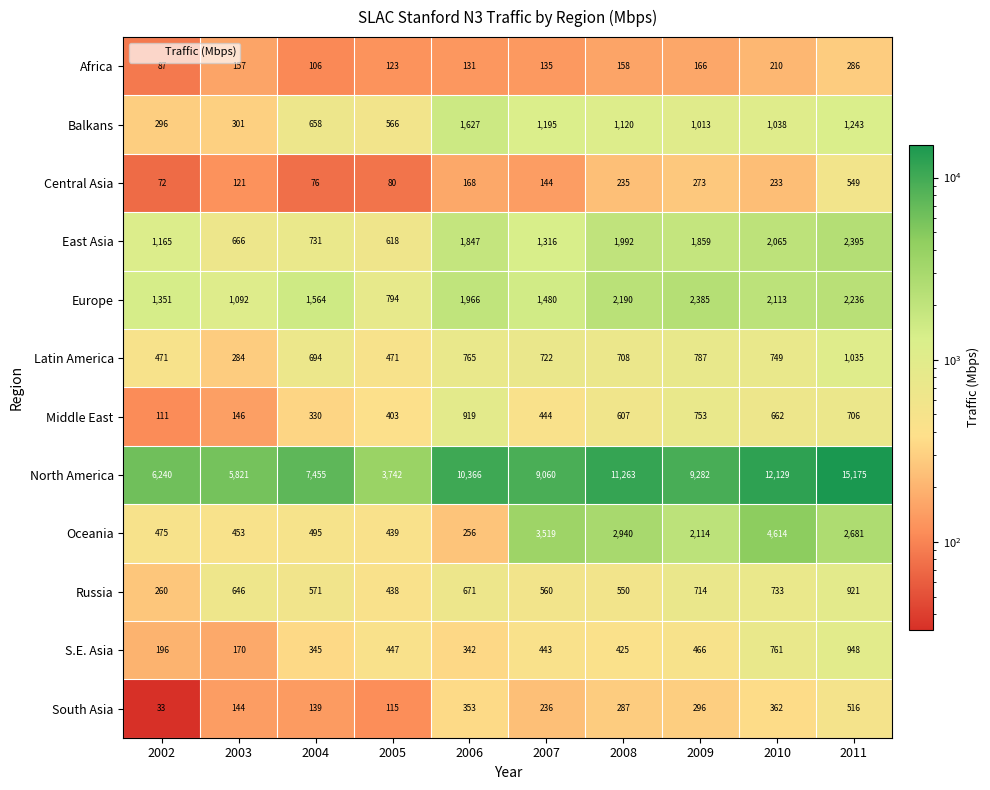

What is the approximate value of North America at 2007?

9060